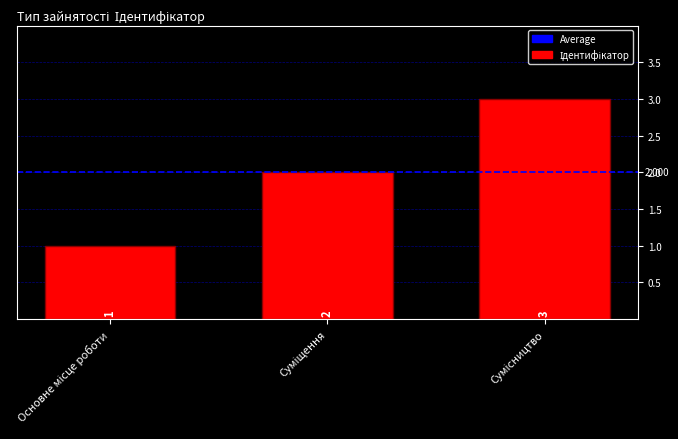

What is the value of the 2nd bar from the left?

2